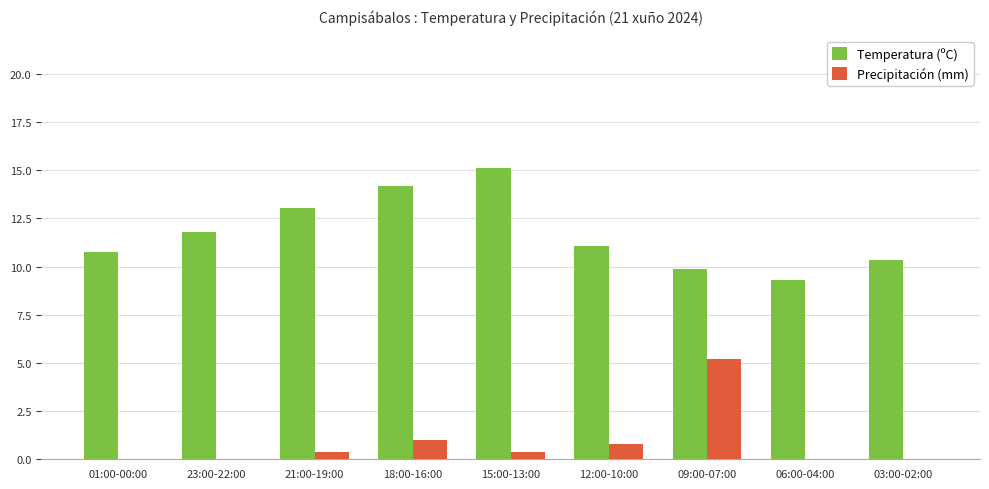

What is the greatest value displayed?

15.1